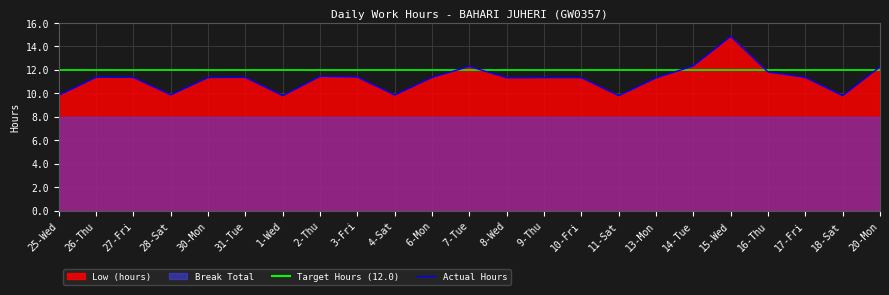

Is it true that Actual Hours equals 5.4 at 20-Mon?

False